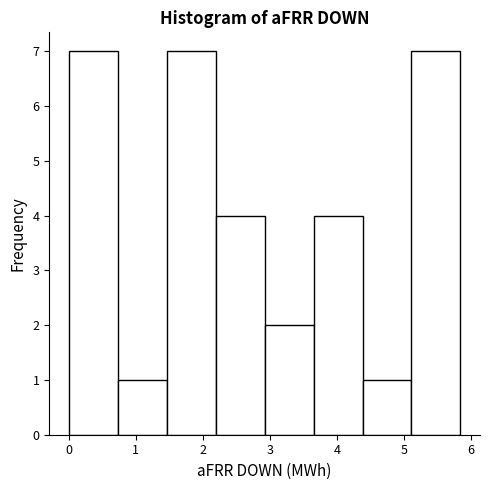

How tall is the bar that spans 1.46 to 2.19 on the x-axis? Neither the bar edges nor the heights are printed on the chart, so give them approximately, as read against the axes.

7